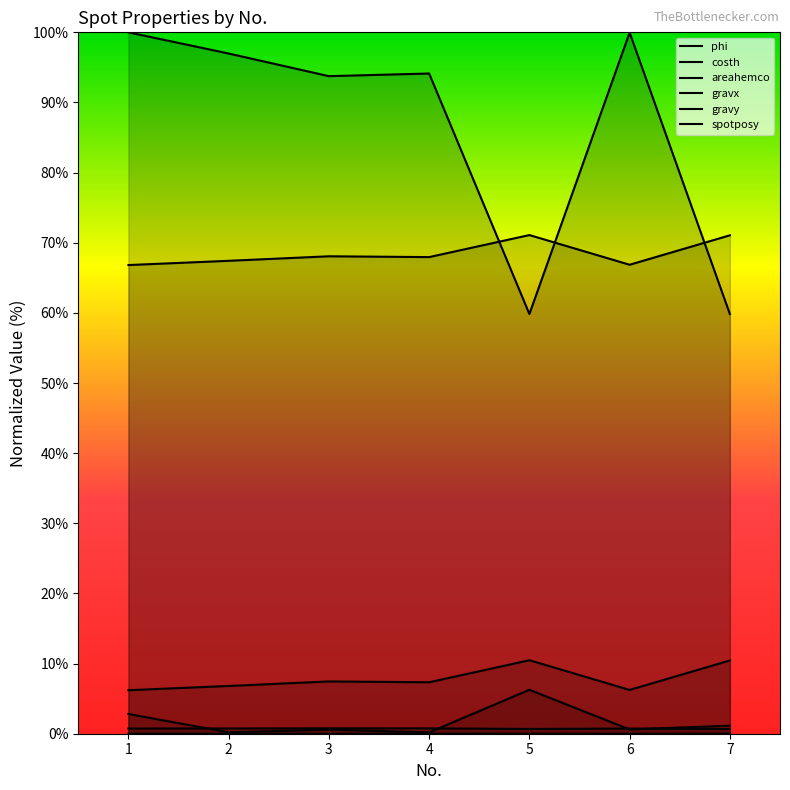

True or false: costh and gravy cross at least once.

False